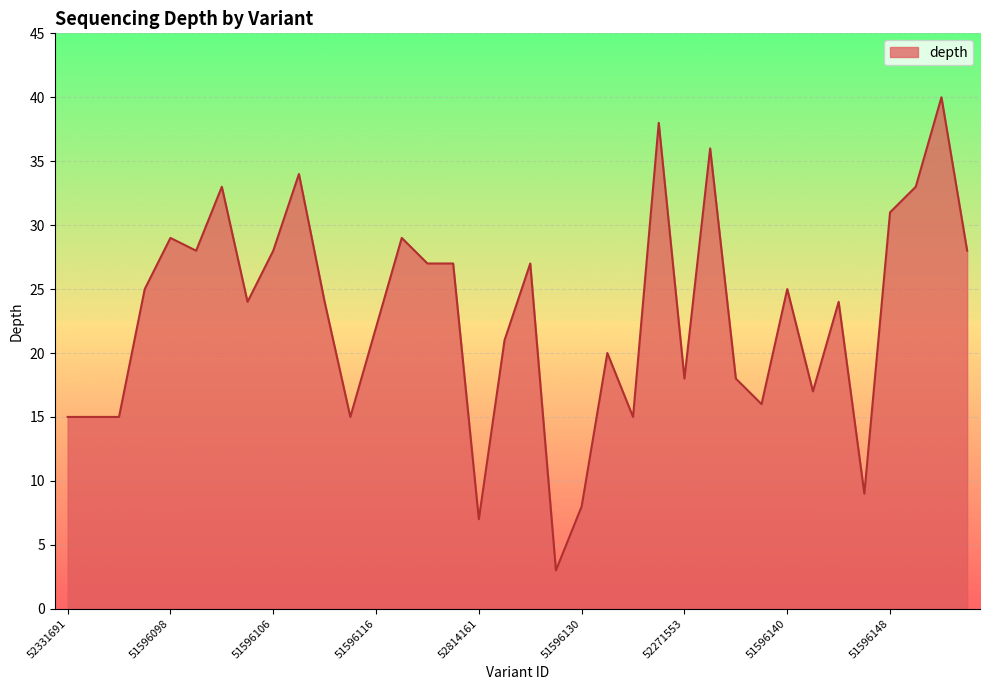

What is the minimum value shown in the chart?

3